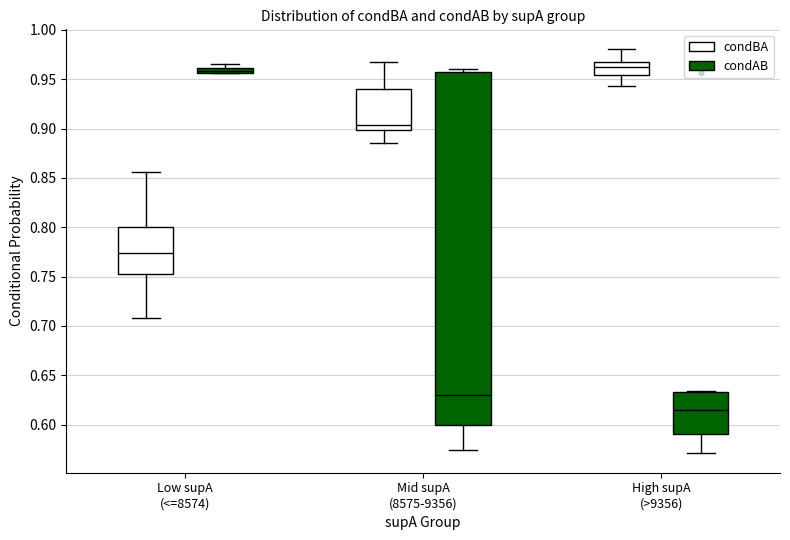

Comparing the boxes themselves (not the whiskers), which one is the tallest?

Mid supA (8575-9356) (condAB)